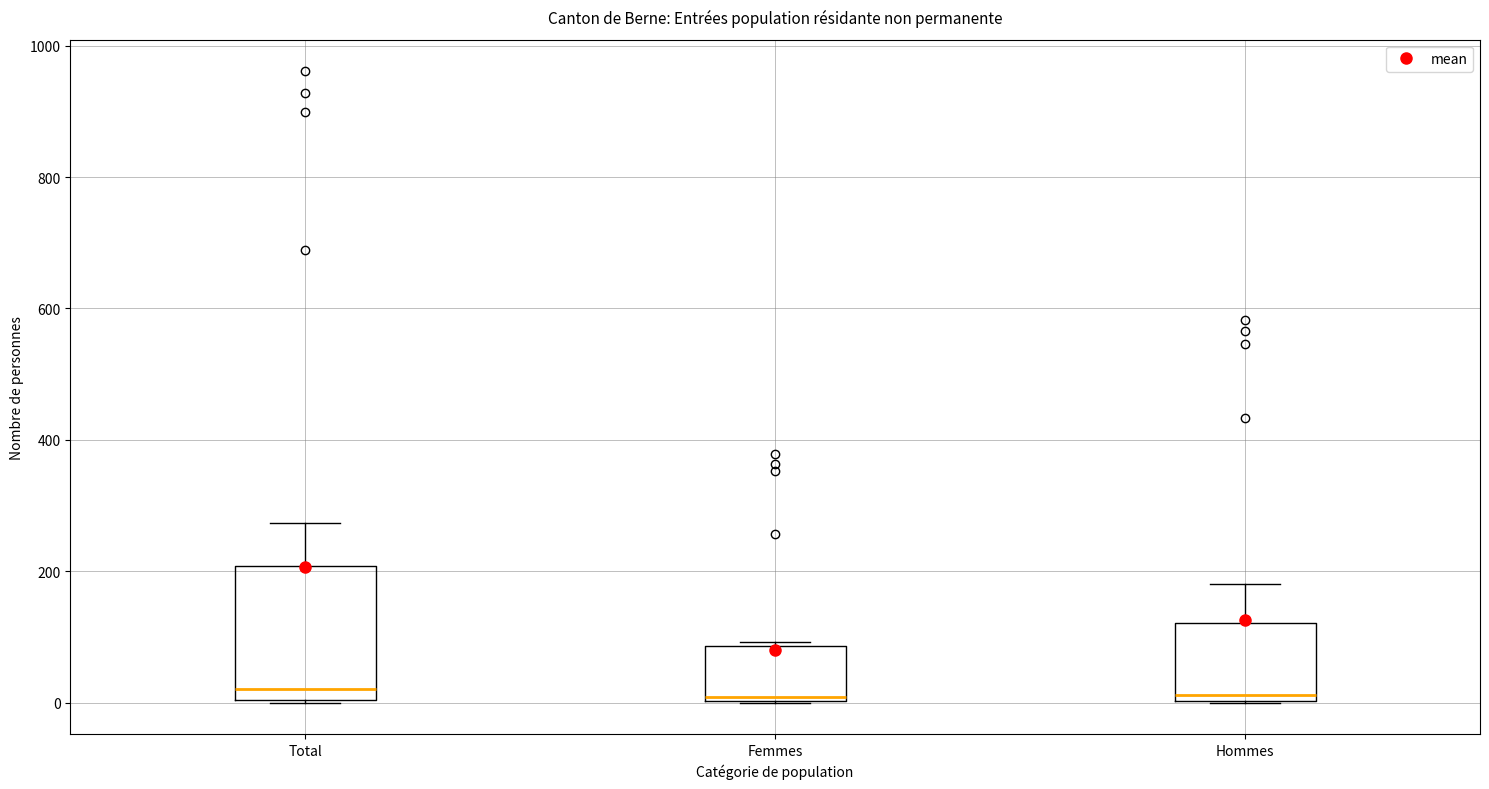

Comparing the boxes themselves (not the whiskers), which one is the tallest?

Total